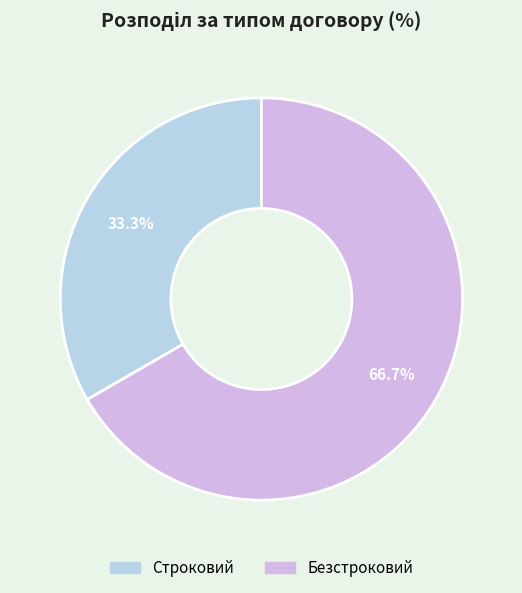

What percentage is NOT represented by Безстроковий?

33.3%